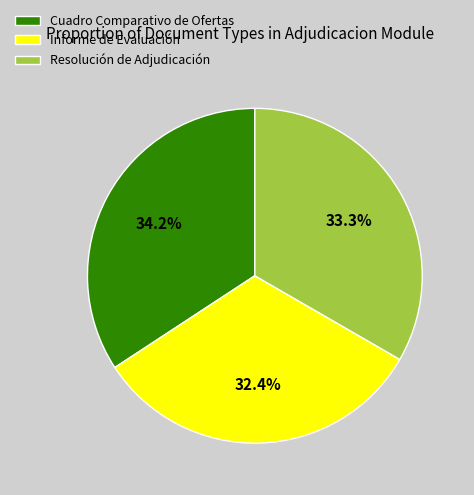

How many slices are in this pie chart?

3